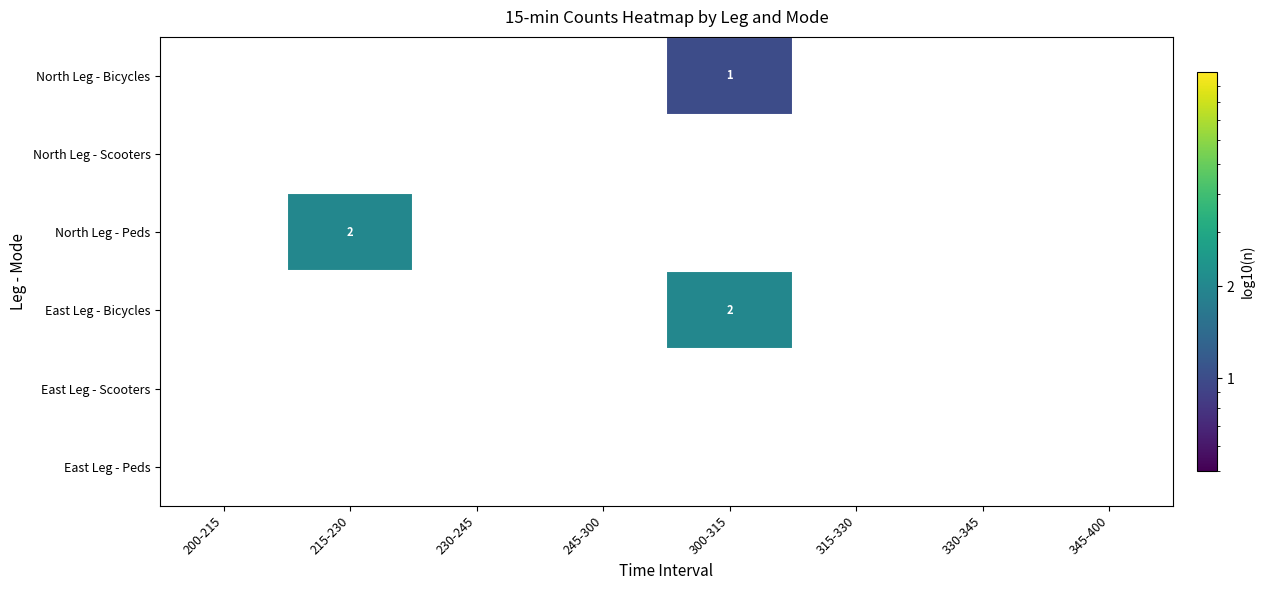

True or false: North Leg - Peds has a value of 0.0 at 230-245.

True